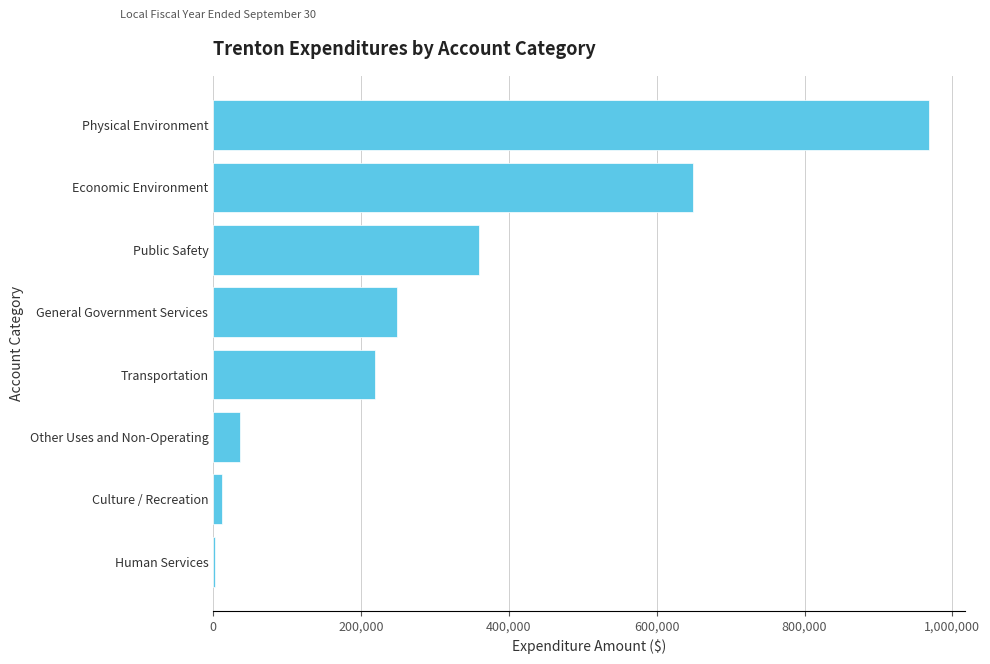

Approximately how many times larger is the value at Physical Environment compared to Economic Environment?

1.5